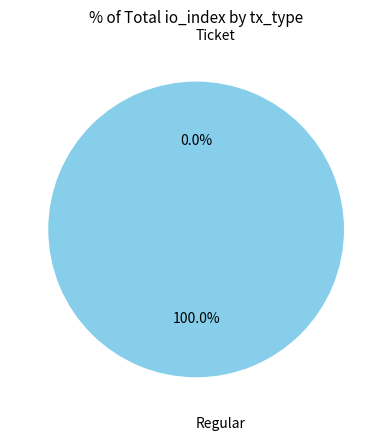

Rank the categories by value from lowest to highest.

Ticket, Regular